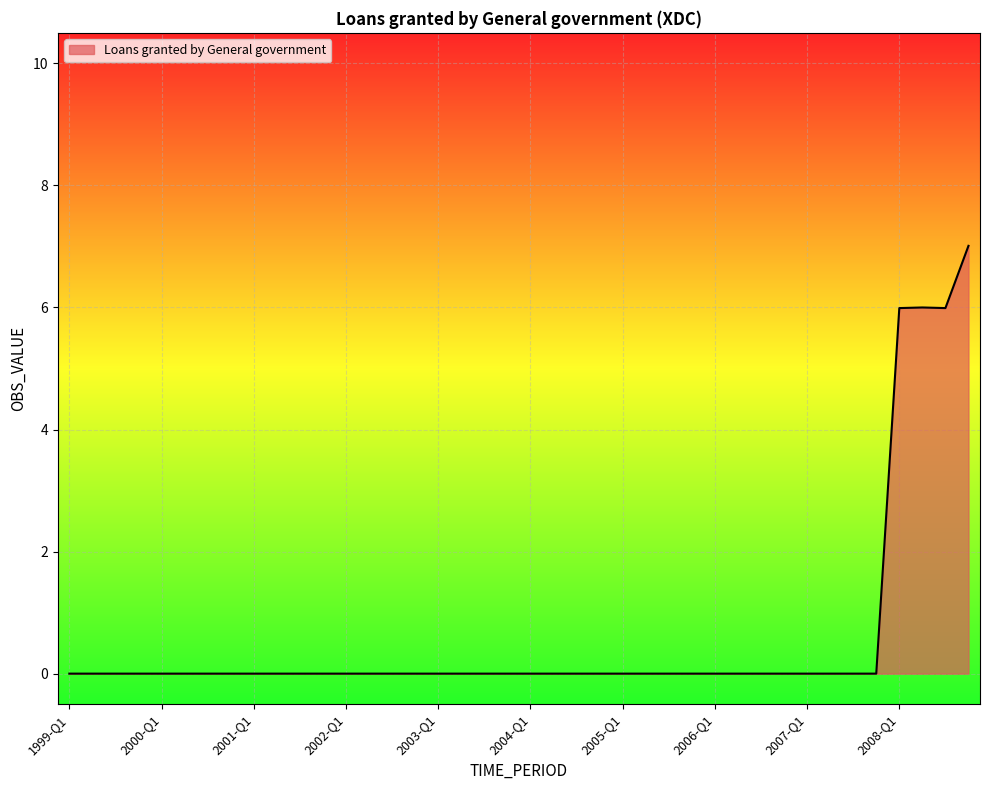

What is the maximum value shown in the chart?

7.0